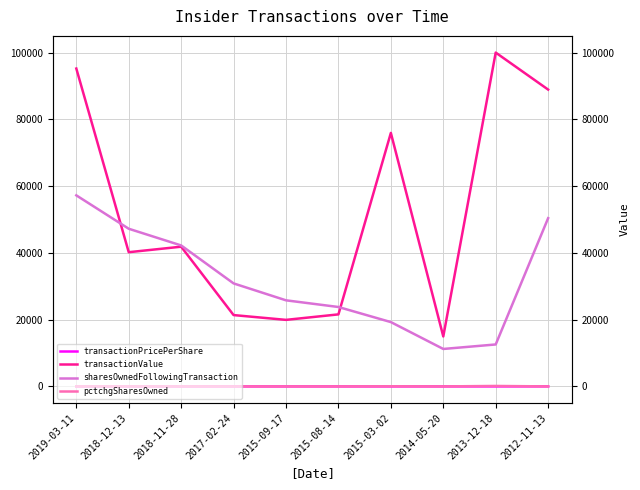

Reading right to left, transcribe all the data shown in this chart.

transactionPricePerShare: 2012-11-13=17.8	2013-12-18=13.5	2014-05-20=13.3	2015-03-02=11.7	2015-08-14=10.8	2015-09-17=10.0	2017-02-24=10.7	2018-11-28=8.4	2018-12-13=8.0	2019-03-11=9.5
transactionValue: 2012-11-13=88900.0	2013-12-18=99981.0	2014-05-20=14970.0	2015-03-02=75920.0	2015-08-14=21580.0	2015-09-17=19936.0	2017-02-24=21370.0	2018-11-28=41850.0	2018-12-13=40200.0	2019-03-11=95200.0
sharesOwnedFollowingTransaction: 2012-11-13=50387.0	2013-12-18=12571.0	2014-05-20=11224.0	2015-03-02=19272.0	2015-08-14=23789.0	2015-09-17=25789.0	2017-02-24=30855.0	2018-11-28=42224.0	2018-12-13=47224.0	2019-03-11=57224.0
pctchgSharesOwned: 2012-11-13=11.0	2013-12-18=143.0	2014-05-20=11.0	2015-03-02=51.0	2015-08-14=9.0	2015-09-17=8.0	2017-02-24=7.0	2018-11-28=13.0	2018-12-13=12.0	2019-03-11=21.0